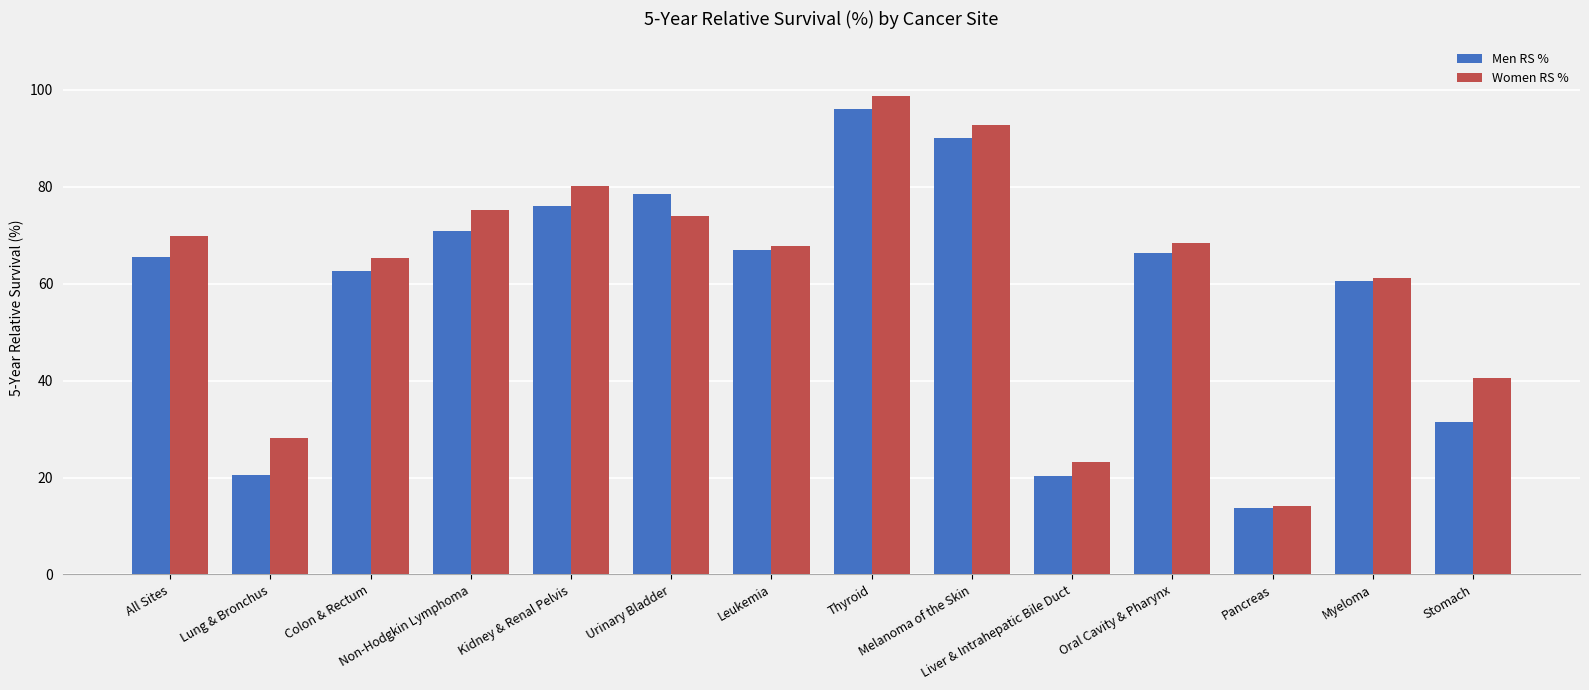

Is the value of Men RS % at Kidney & Renal Pelvis greater than the value of Women RS % at Melanoma of the Skin?

No